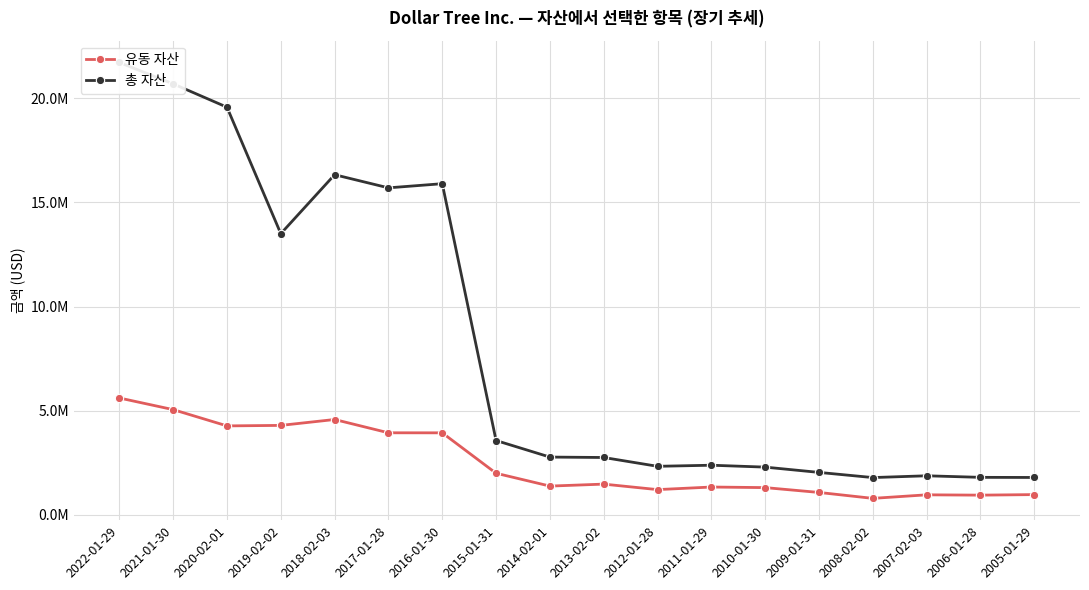

True or false: 유동 자산 has more than 1 points higher than both neighbors.

True